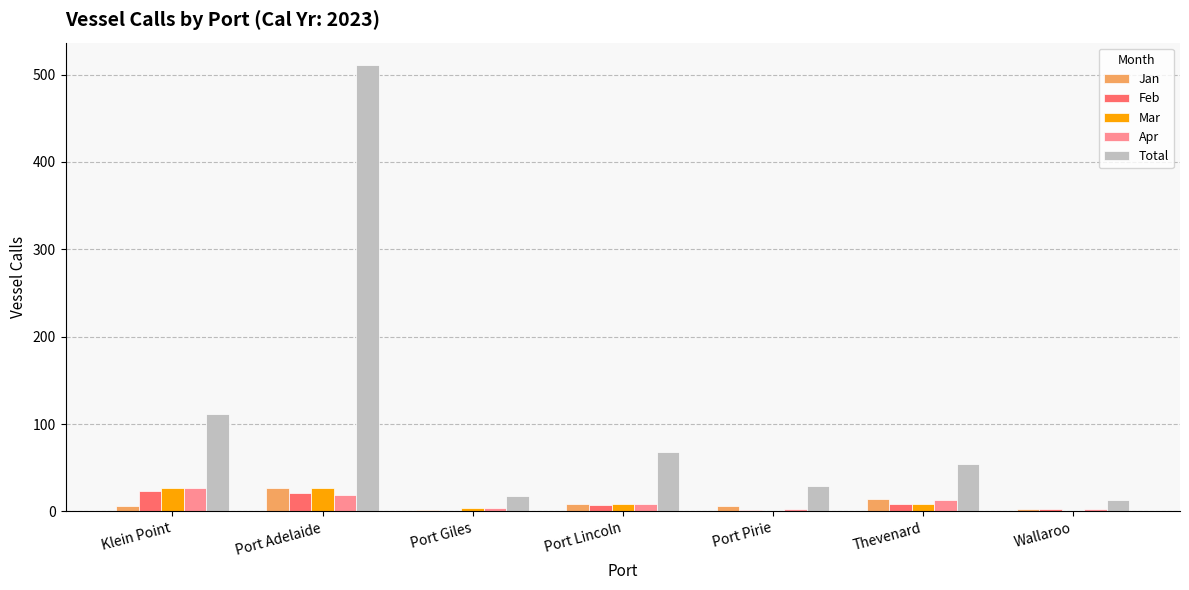

Is the value of Jan at Port Lincoln greater than the value of Total at Port Giles?

No